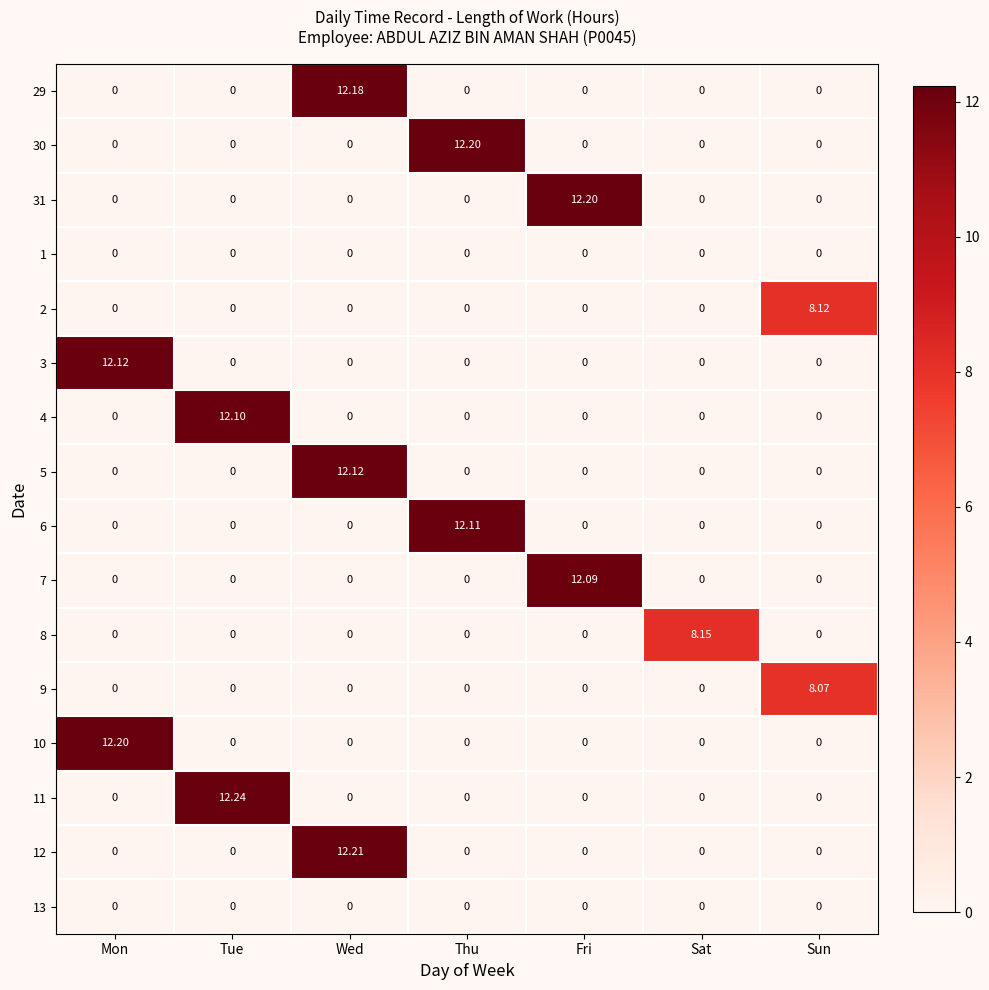

Between Wed and Thu, which series saw the biggest shift?

12